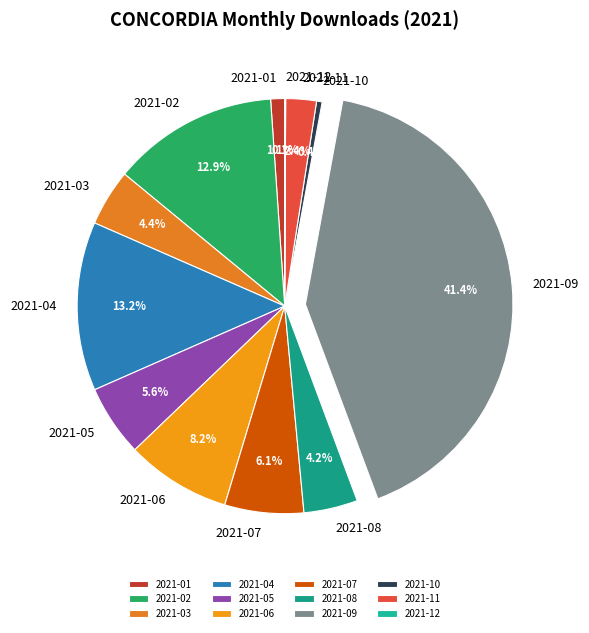

To the nearest percent, what is the difference between the largest and smallest slice percentages?

41%